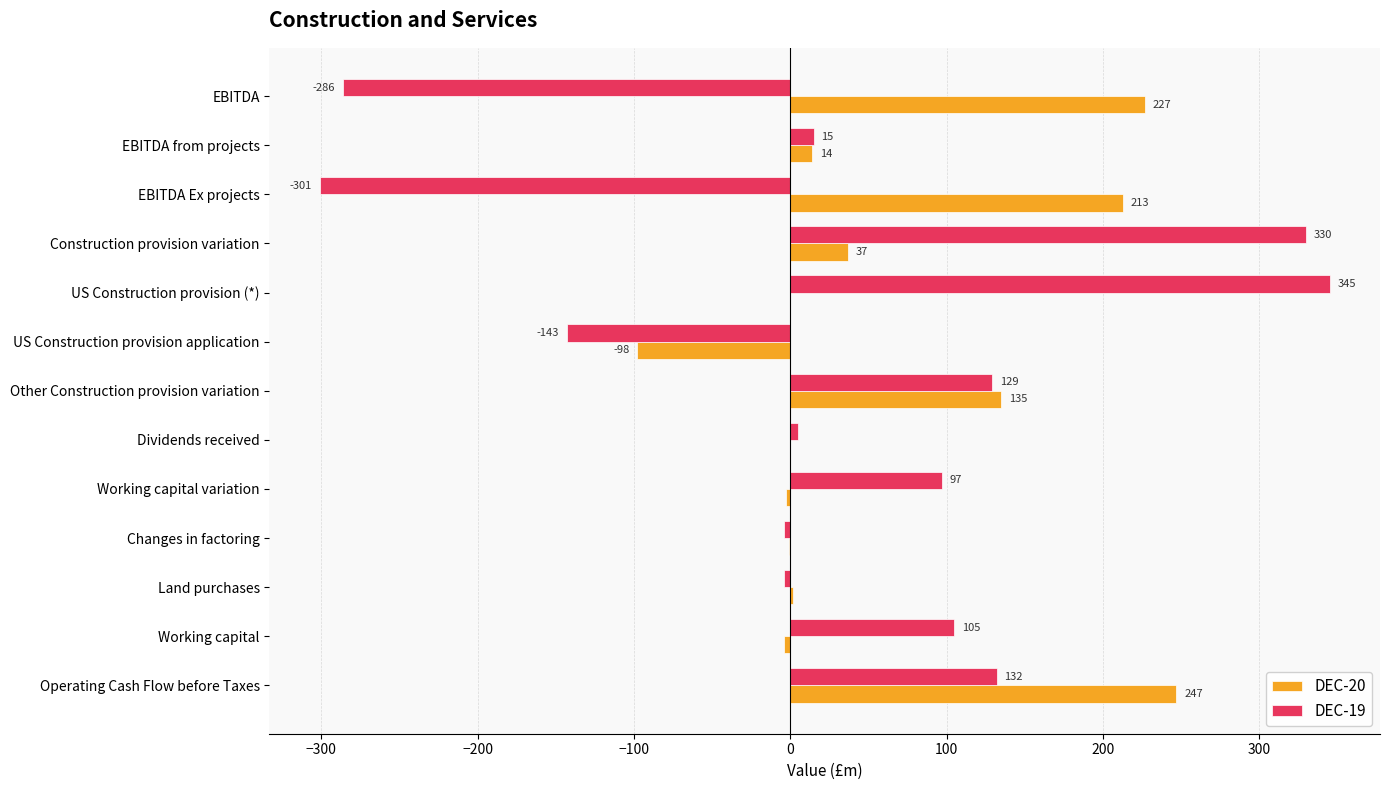

Which series has the largest total across all categories?

DEC-20